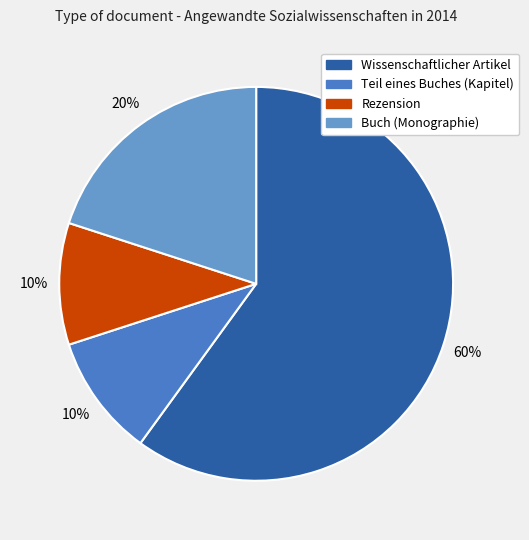

To the nearest percent, what is the difference between the Wissenschaftlicher Artikel and Rezension slice percentages?

50%